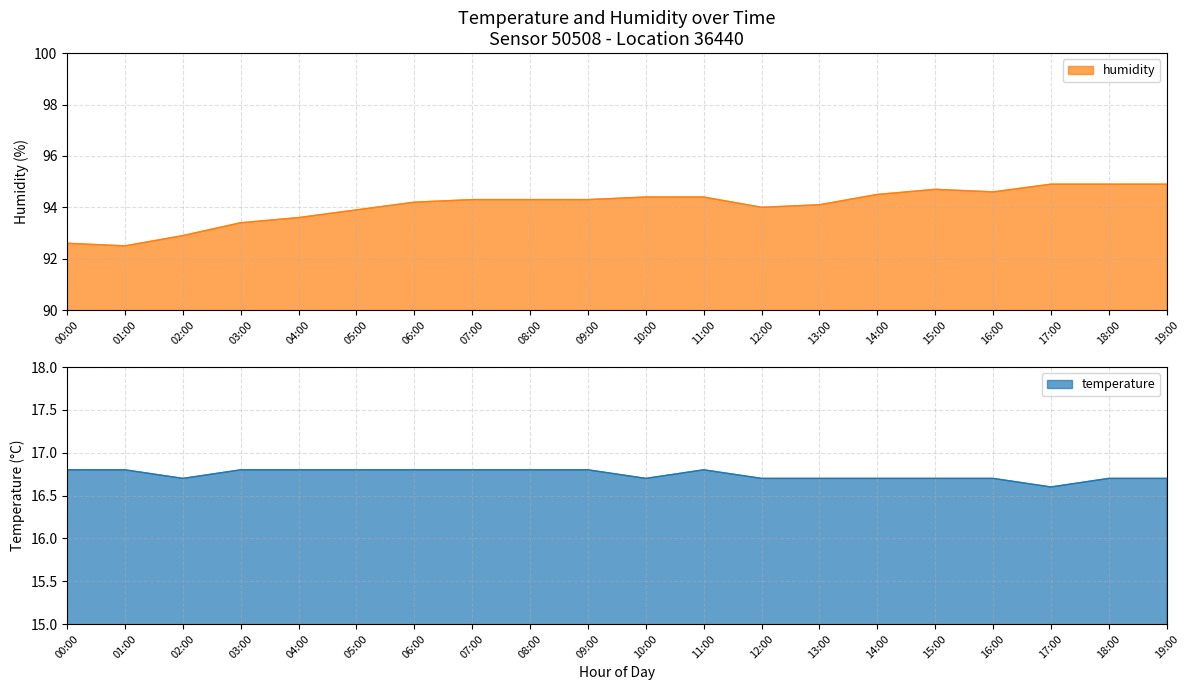

Is the value of humidity at 13:00 greater than the value of temperature at 12:00?

Yes